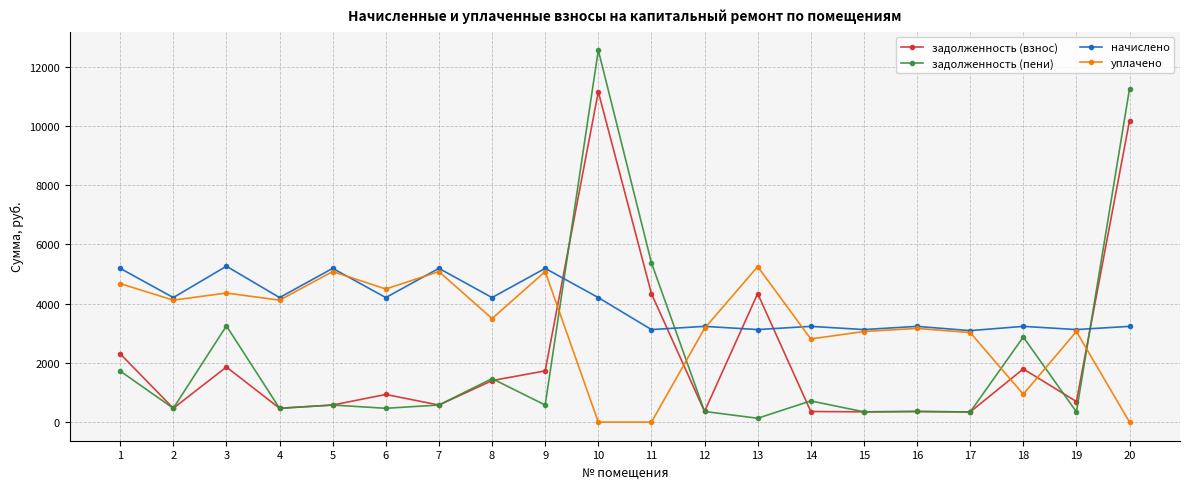

Which series changed the most between 10 and 13?

задолженность (пени)